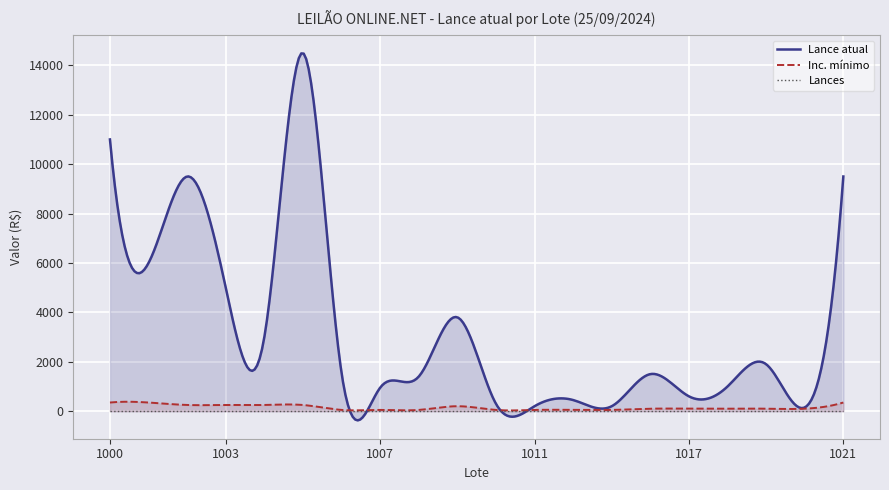

What is the value of the Lance atual point at the 20th from the left?

9500